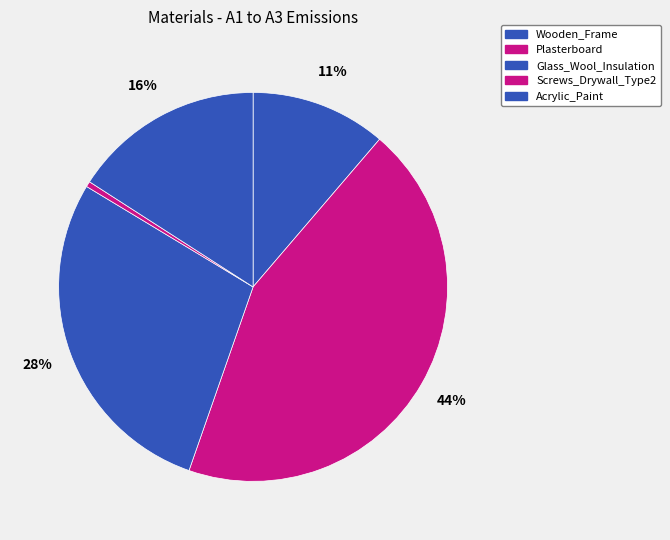

Which slice is the smallest?

Screws_Drywall_Type2